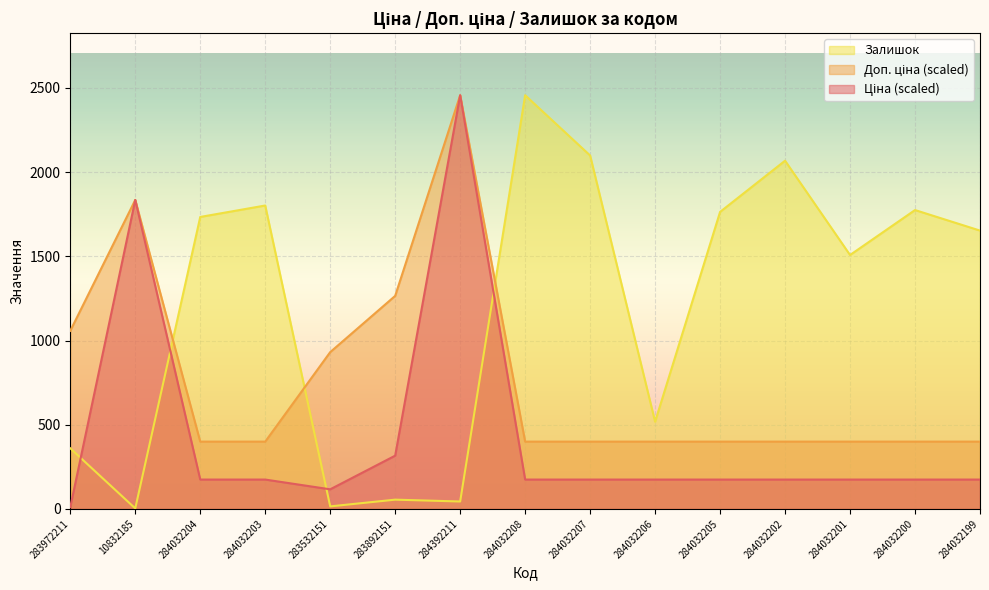

True or false: Залишок has more than 1 interior local peaks.

True